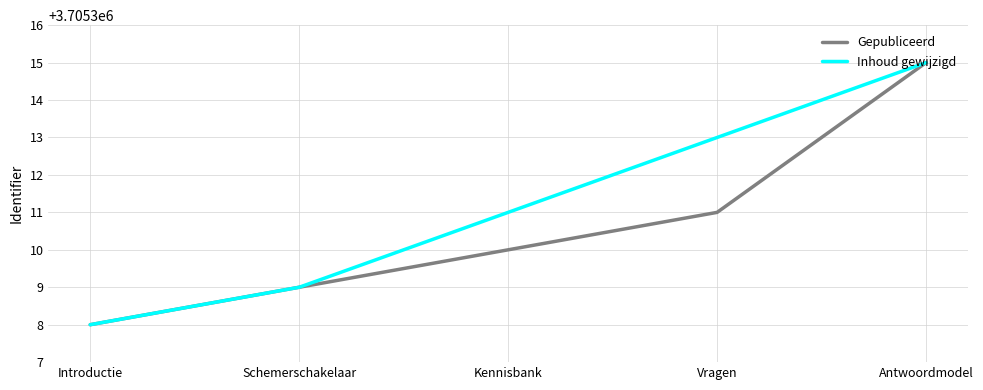

What value does the Gepubliceerd series have at Introductie?

3705308